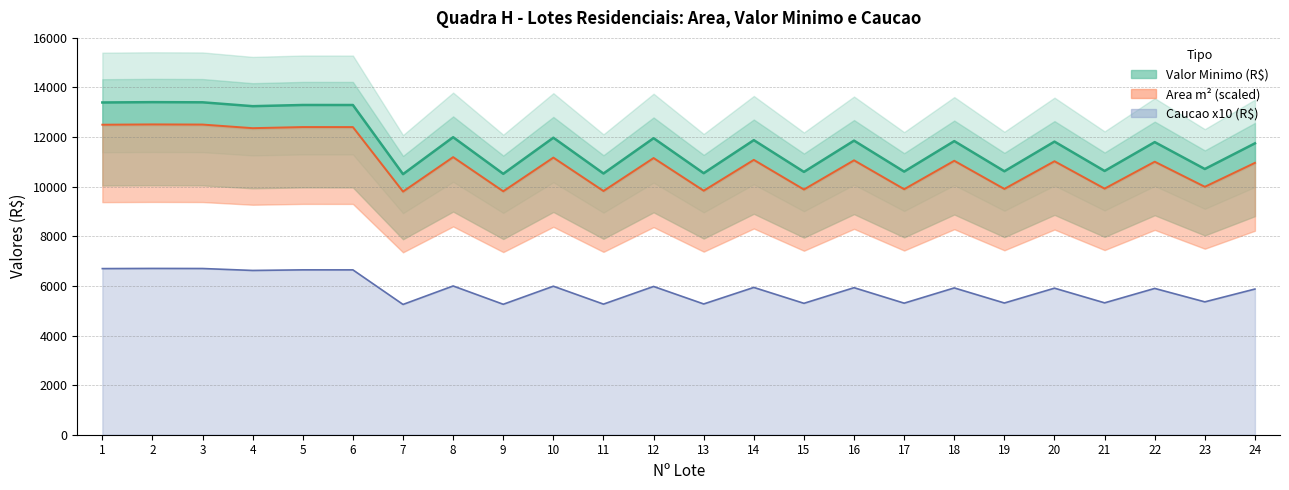

Rank the categories by area value from lowest to highest.

7, 9, 11, 13, 15, 17, 19, 21, 23, 24, 22, 20, 18, 16, 14, 12, 10, 8, 4, 6, 5, 1, 3, 2